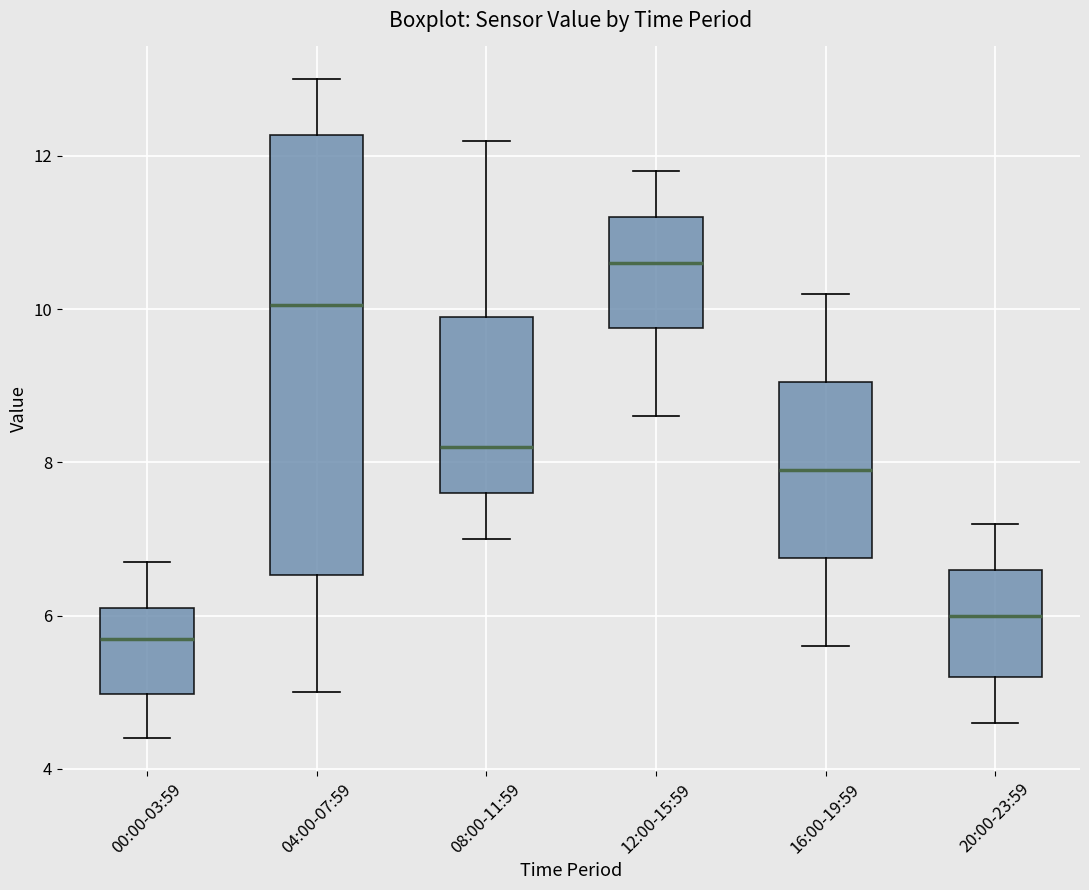

Which box's median line is the lowest?

00:00-03:59